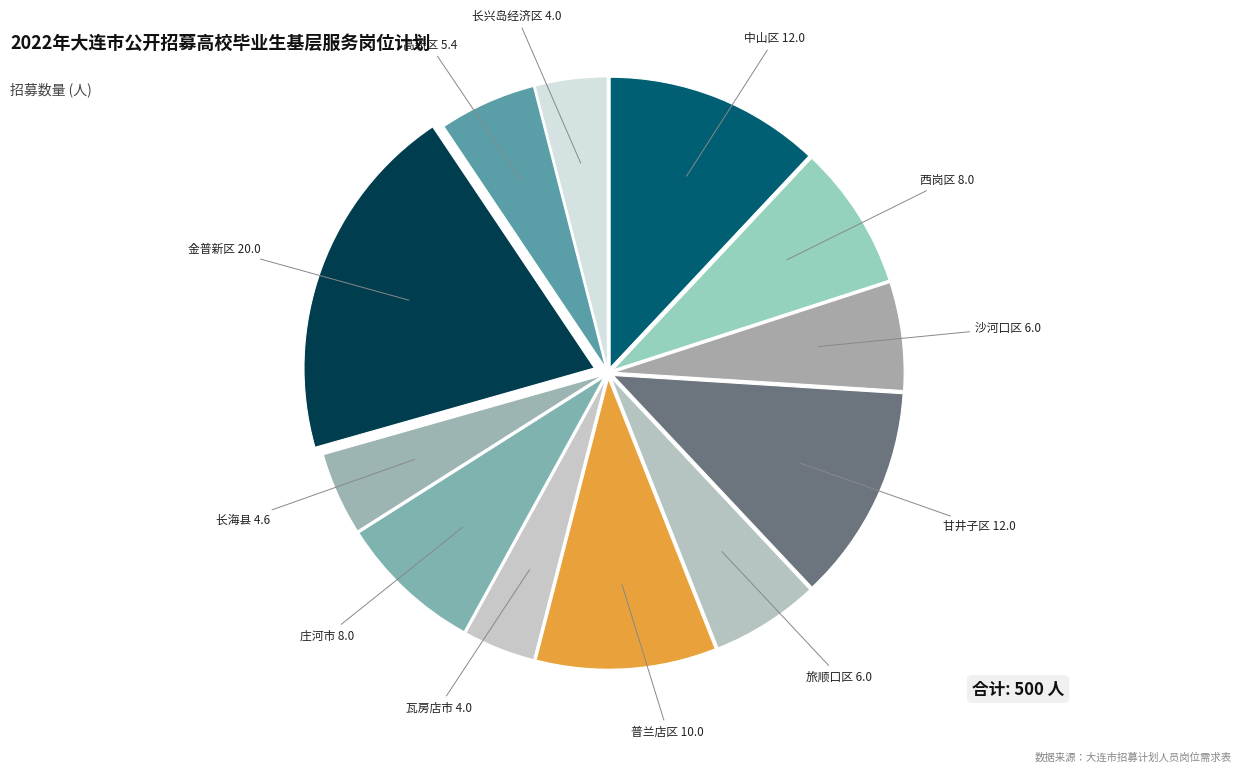

Approximately how many times larger is the value at 金普新区 compared to 沙河口区?

3.3